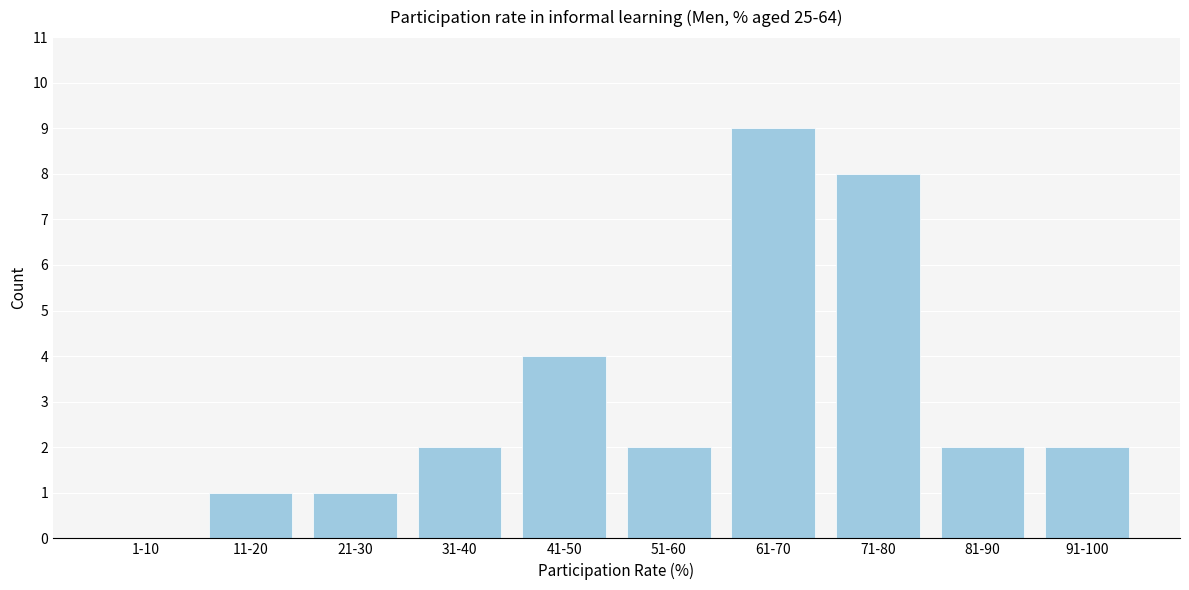

Reading right to left, extract all data points from this chart.

91-100=2	81-90=2	71-80=8	61-70=9	51-60=2	41-50=4	31-40=2	21-30=1	11-20=1	1-10=0